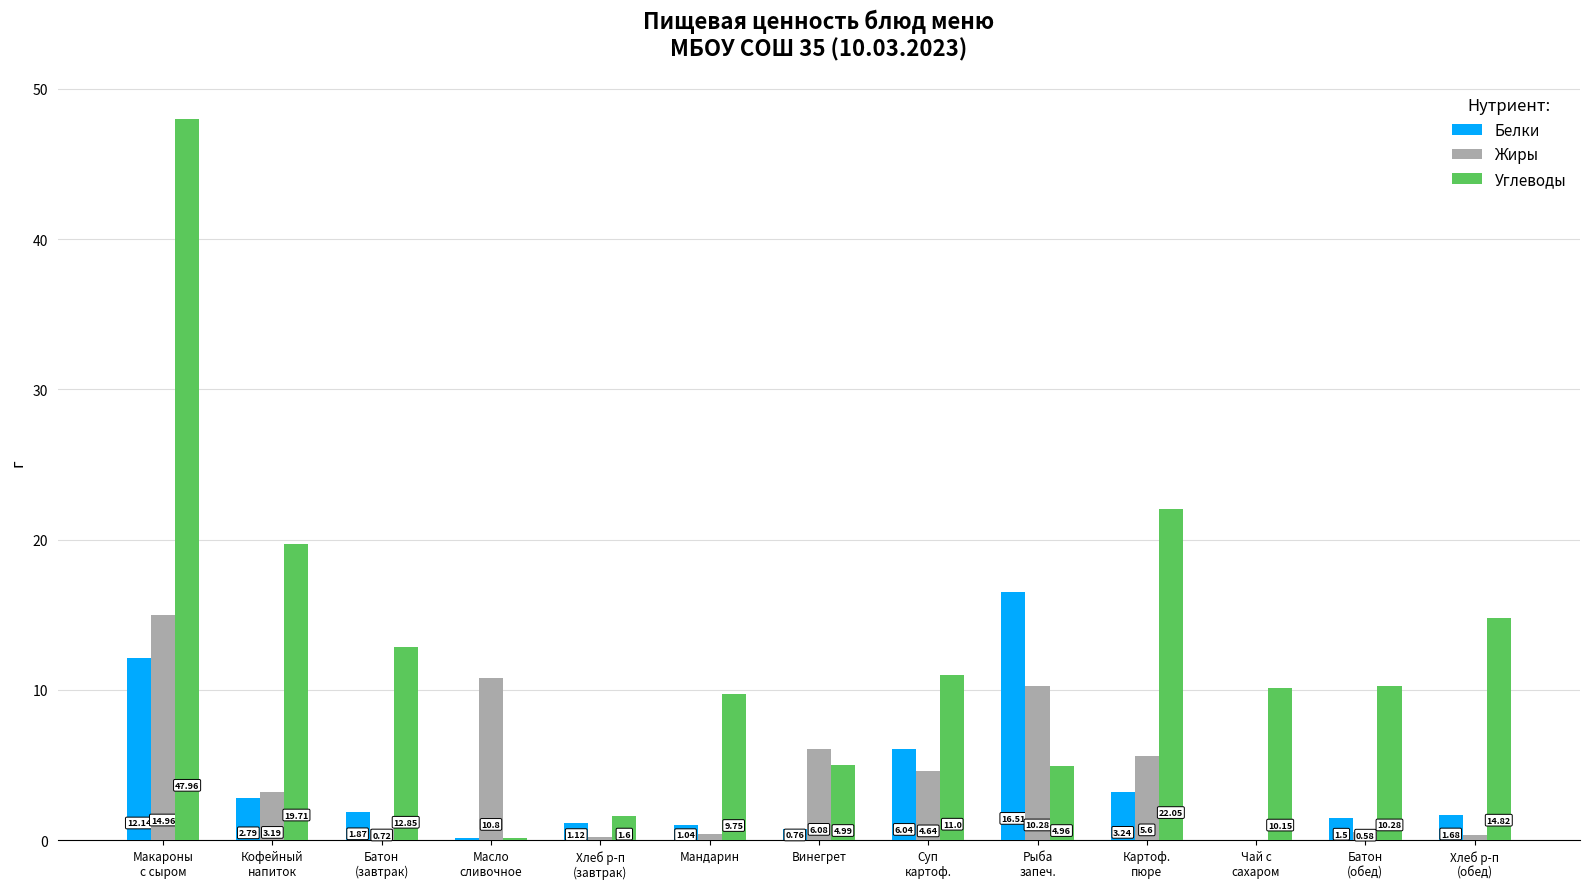

Is it true that Жиры equals 26.3 at Макароны
с сыром?

False